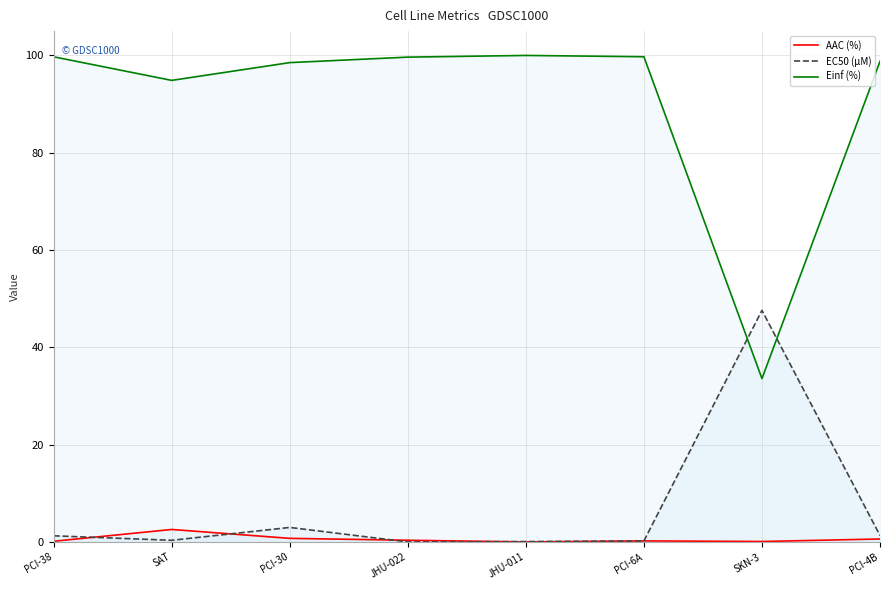

Where is the first local minimum for EC50 (µM)?

SAT